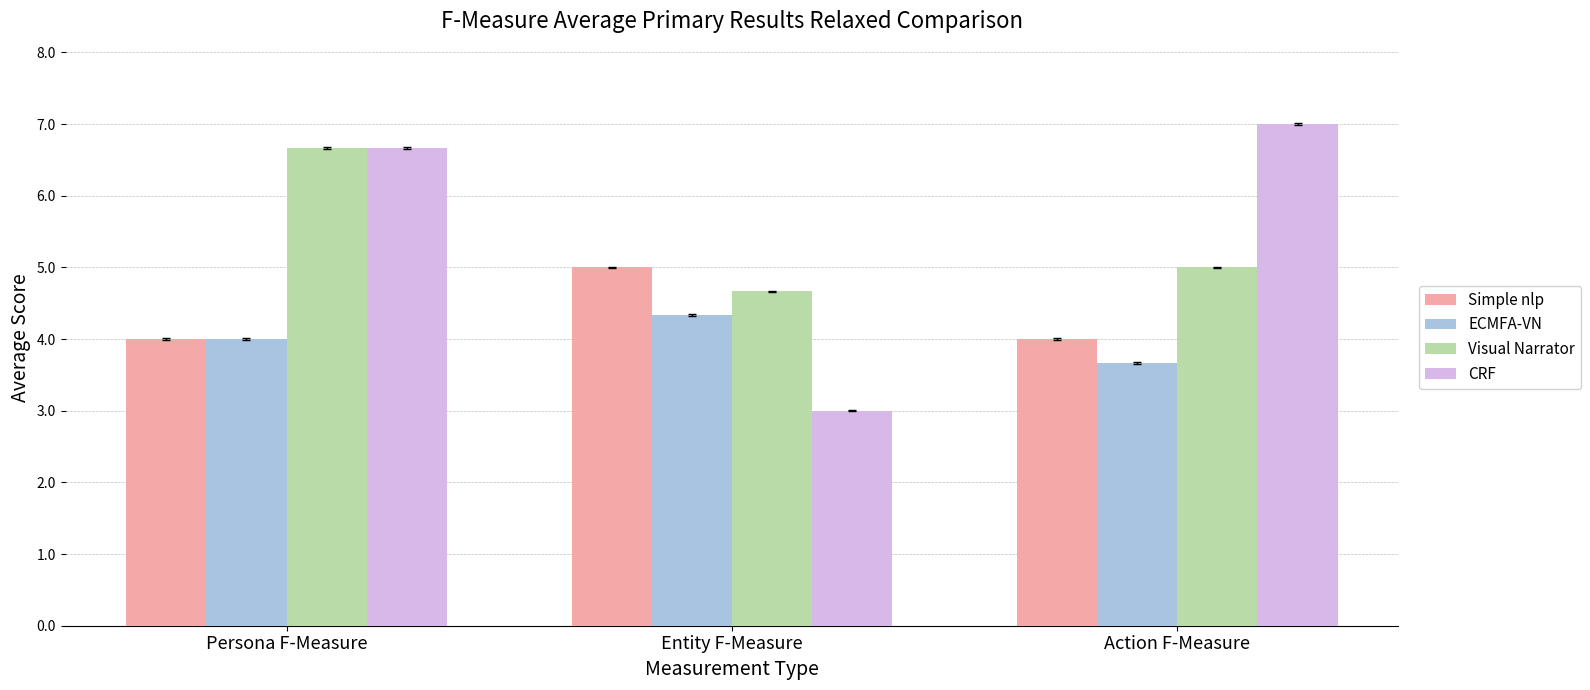

Reading left to right, extract all data points from this chart.

Simple nlp: 4.0	5.0	4.0
ECMFA-VN: 4.0	4.3	3.7
Visual Narrator: 6.7	4.7	5.0
CRF: 6.7	3.0	7.0